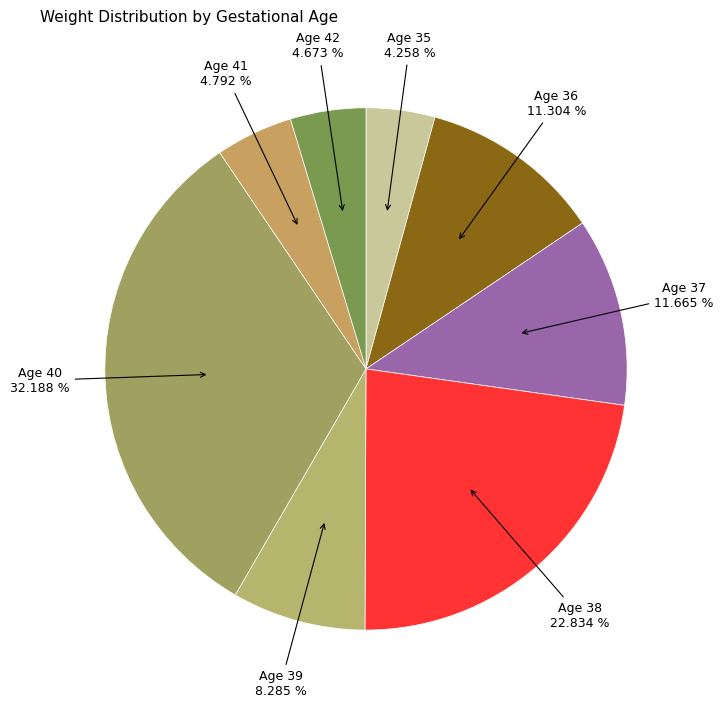

Is there a majority slice in this chart?

No